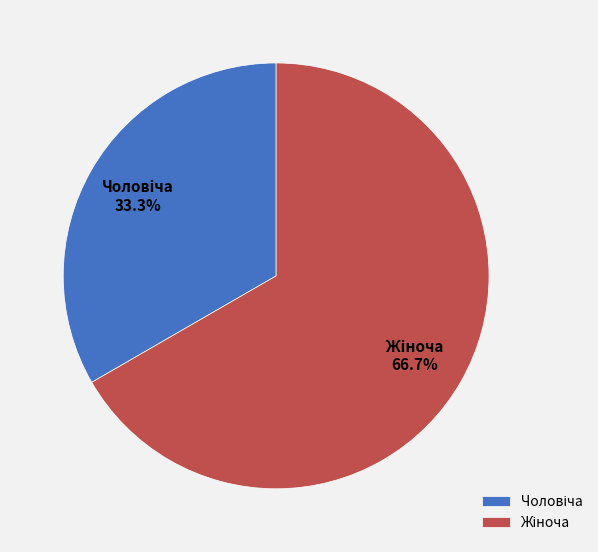

Does any single category account for the majority?

Yes